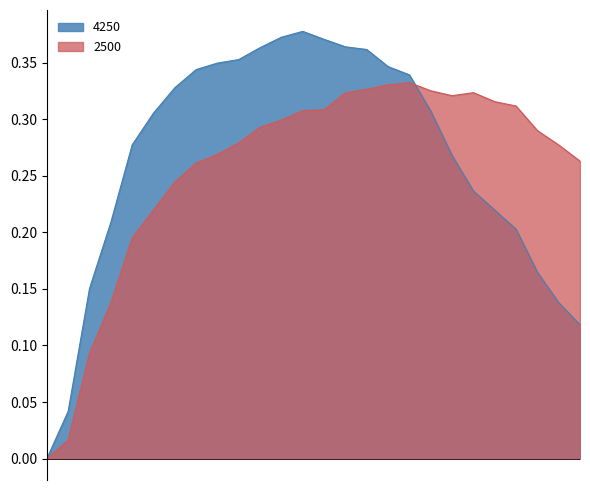

How many positive values does the 4250 series have?

25